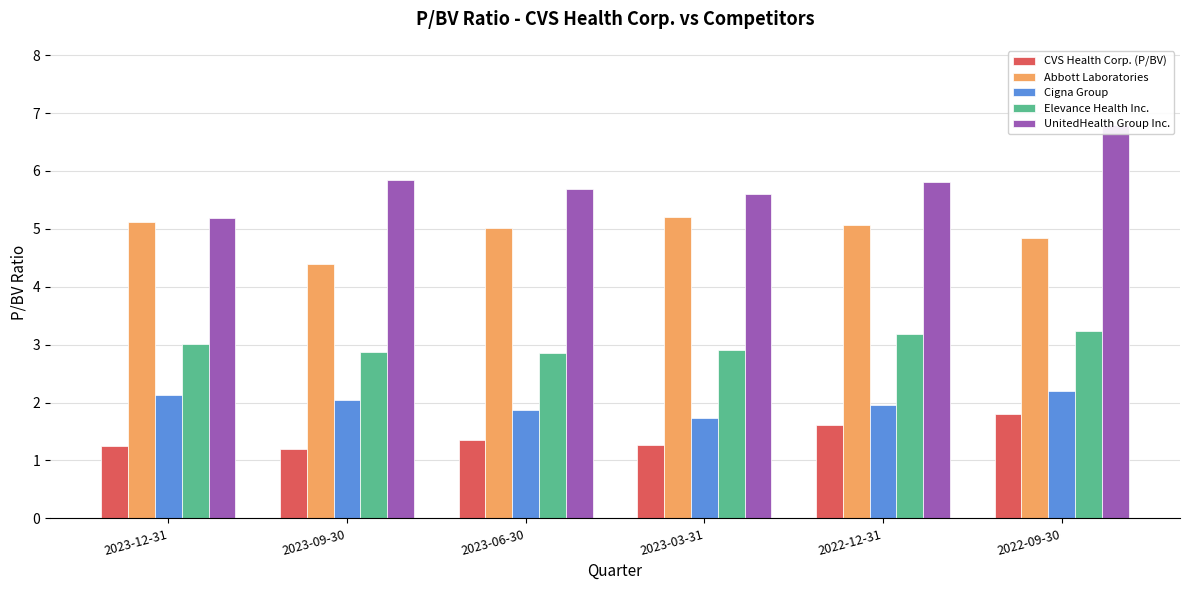

What is the difference between the CVS Health Corp. (P/BV) values at 2023-09-30 and 2023-03-31?

0.1